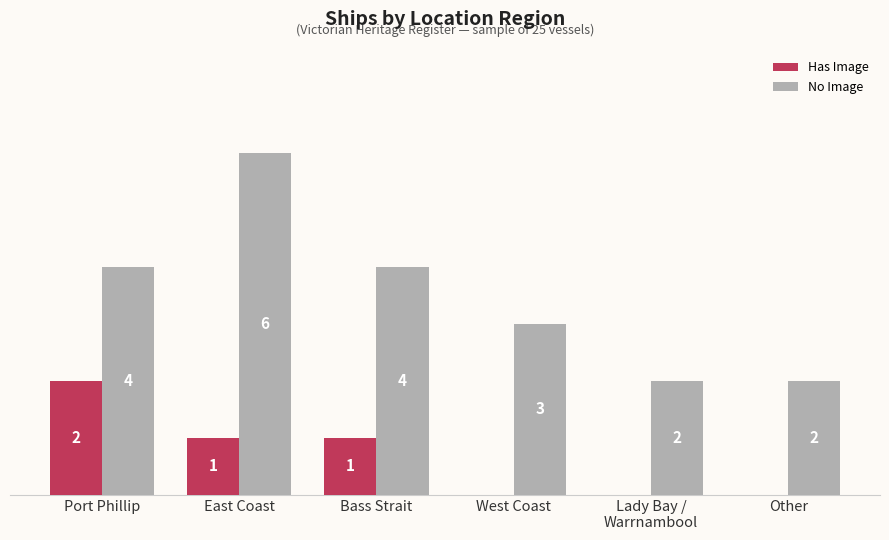

Which series has the largest total across all categories?

No Image